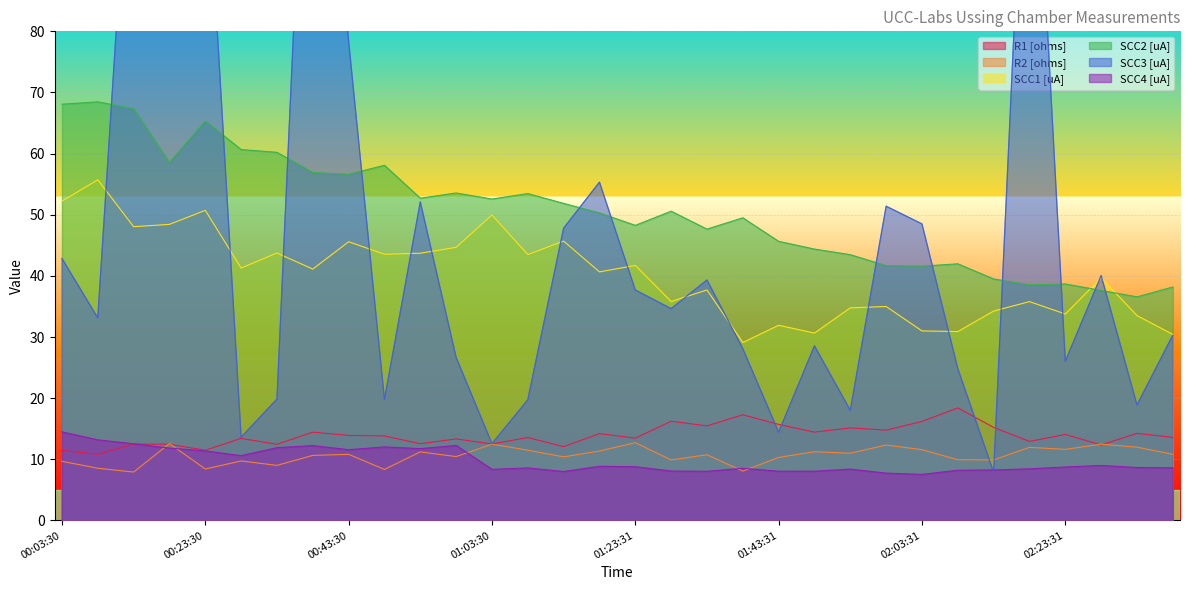

The value of SCC2 [uA] at 00:43:30 is 32.4. True or false?

False